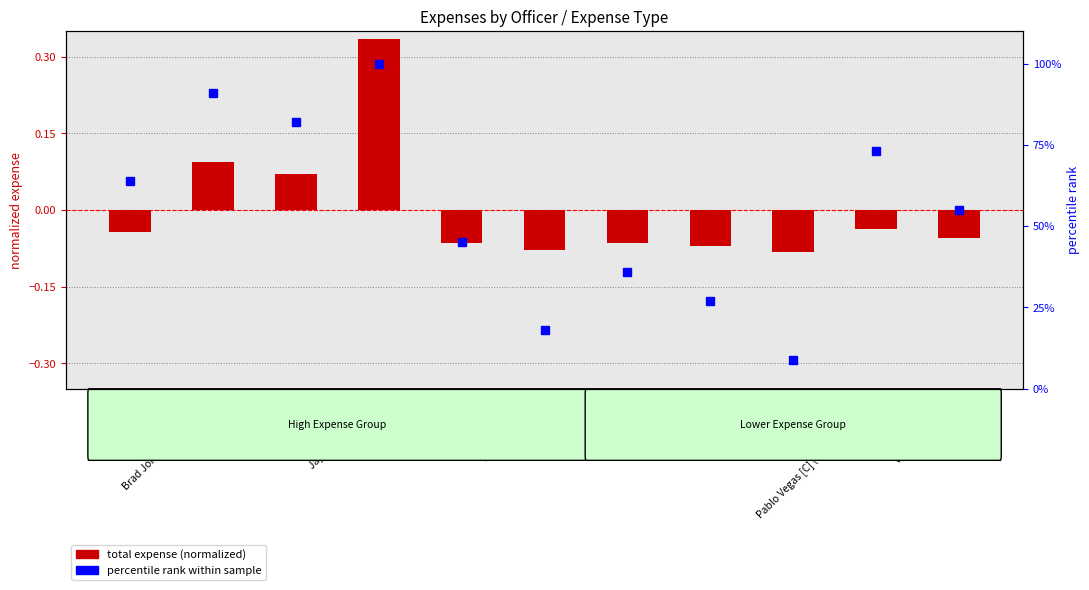

Which series has the widest spread of values?

percentile rank within sample